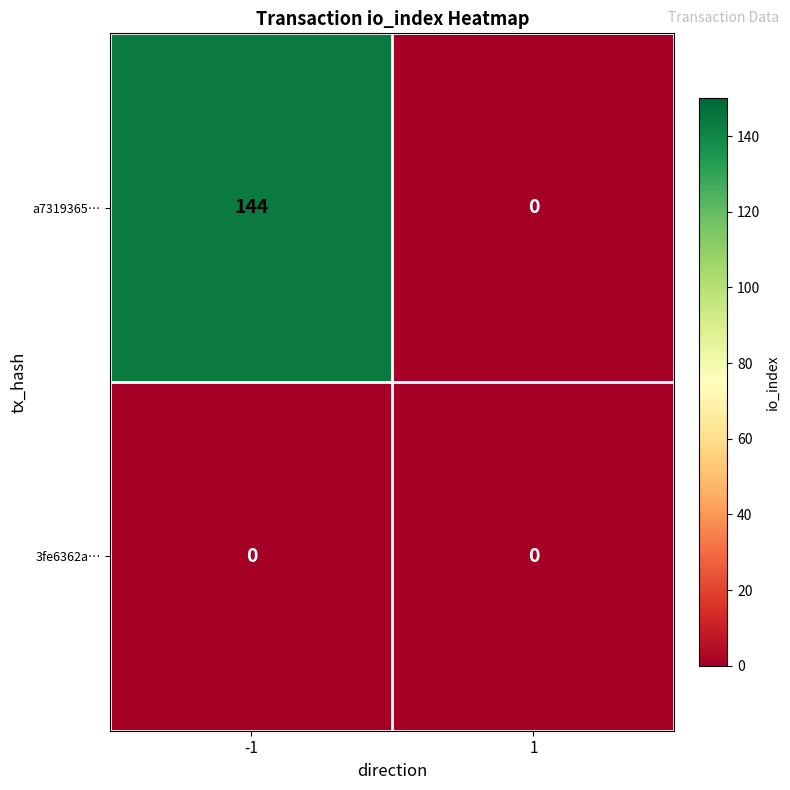

List the series in order of their peak value, lowest first.

3fe6362a…, a7319365…